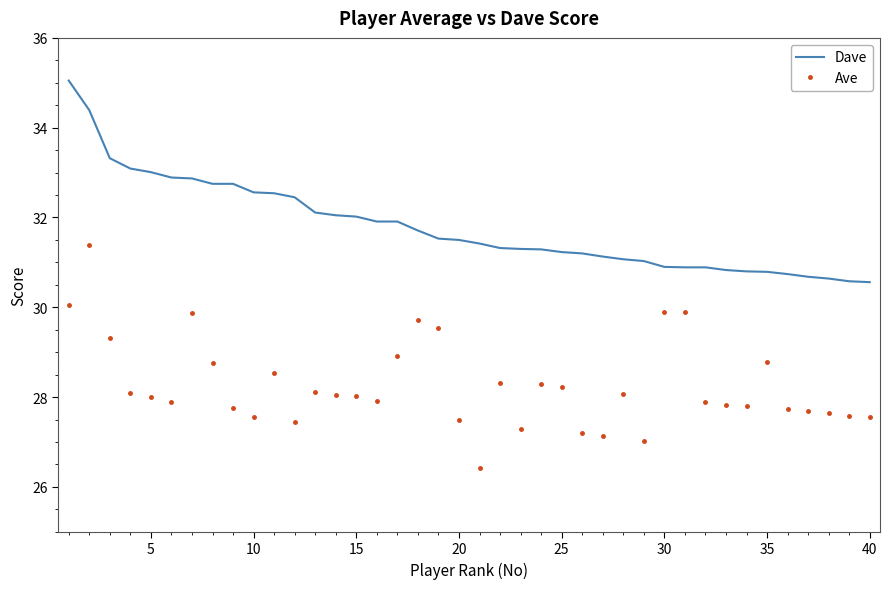

What is the average value of the Dave series?

31.8